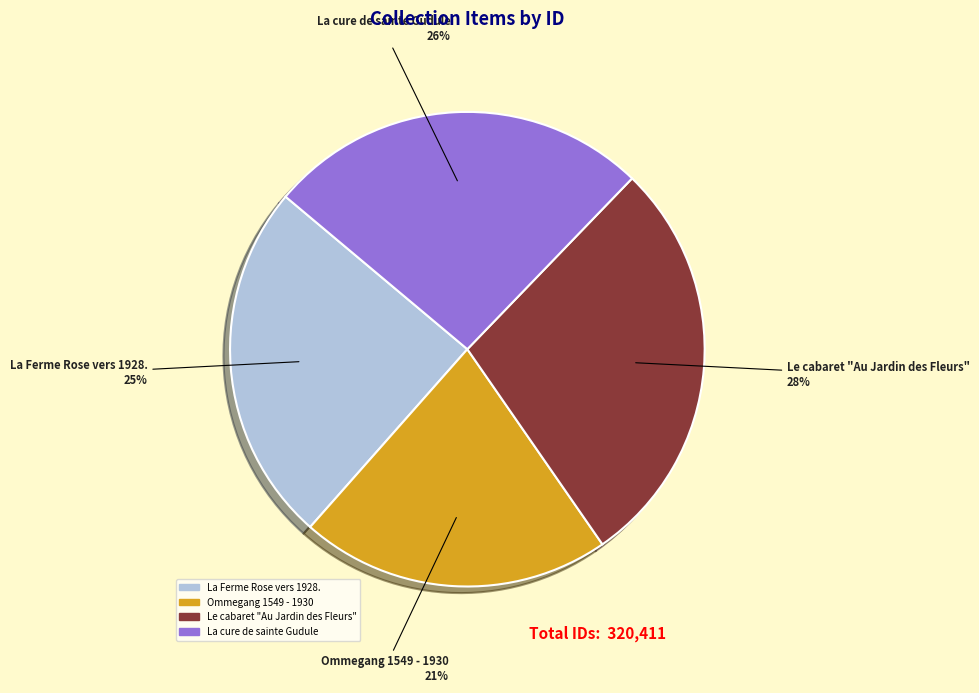

Count the number of slices in the pie.

4